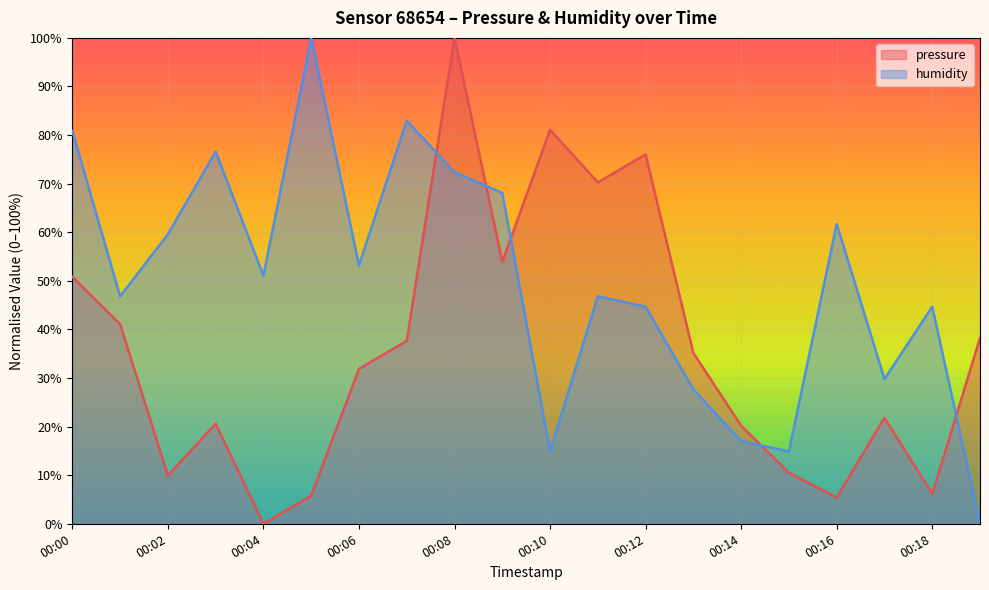

Reading left to right, transcribe all the data shown in this chart.

pressure: 50.8	41.1	9.9	20.6	0.0	5.8	31.9	37.6	100.0	53.9	81.1	70.3	76.0	35.2	20.2	10.5	5.4	21.8	6.2	38.2
humidity: 80.9	46.8	59.6	76.6	51.1	100.0	53.2	83.0	72.3	68.1	14.9	46.8	44.7	27.7	17.0	14.9	61.7	29.8	44.7	0.0